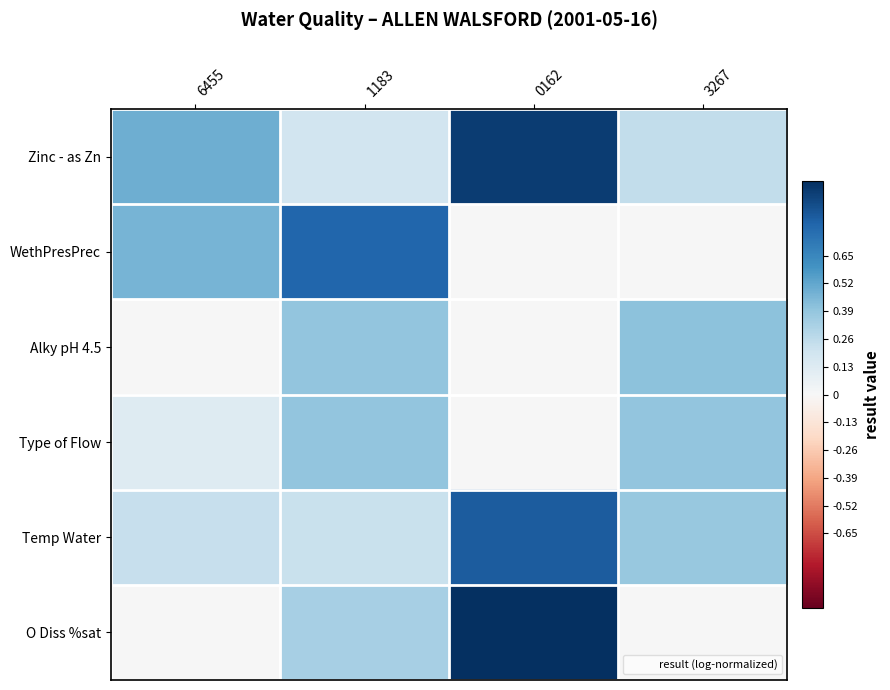

Reading right to left, list all the values displayed in this chart.

Zinc - as Zn: 3267=0.2	0162=1.0	1183=0.2	6455=0.5
WethPresPrec: 3267=0.0	0162=0.0	1183=0.8	6455=0.5
Alky pH 4.5: 3267=0.4	0162=0.0	1183=0.4	6455=0.0
Type of Flow: 3267=0.4	0162=0.0	1183=0.4	6455=0.1
Temp Water: 3267=0.4	0162=0.8	1183=0.2	6455=0.2
O Diss %sat: 3267=0.0	0162=1.0	1183=0.3	6455=0.0